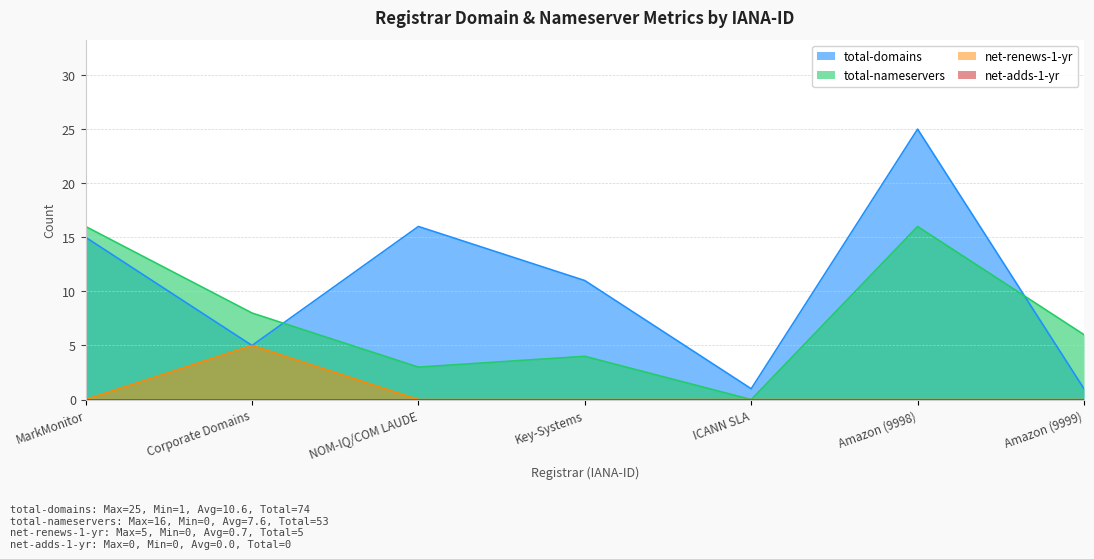

Between NOM-IQ/COM LAUDE and Key-Systems, which series saw the biggest shift?

total-domains